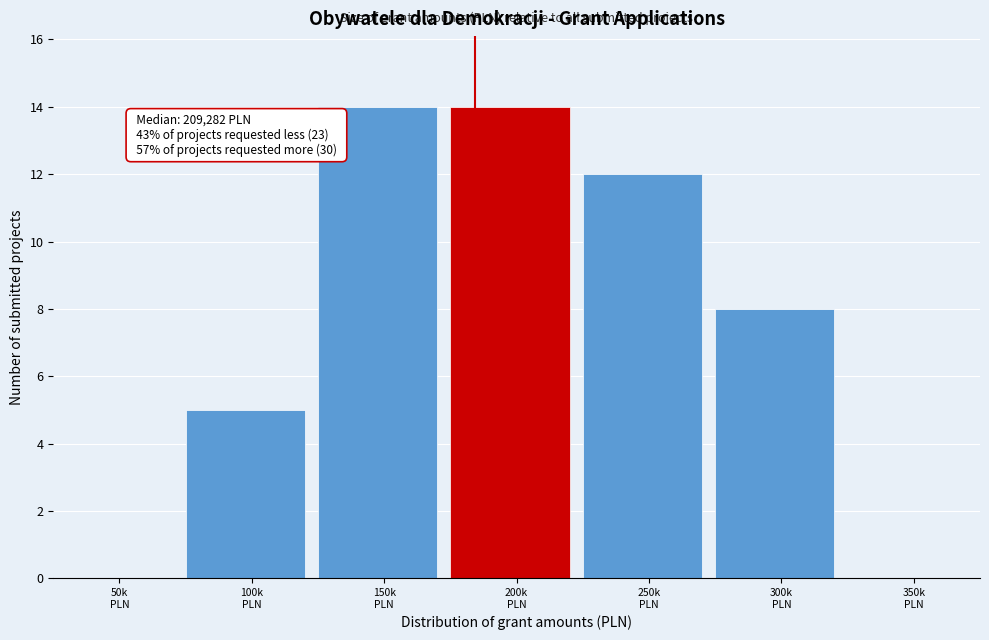

What is the maximum value shown in the chart?

14